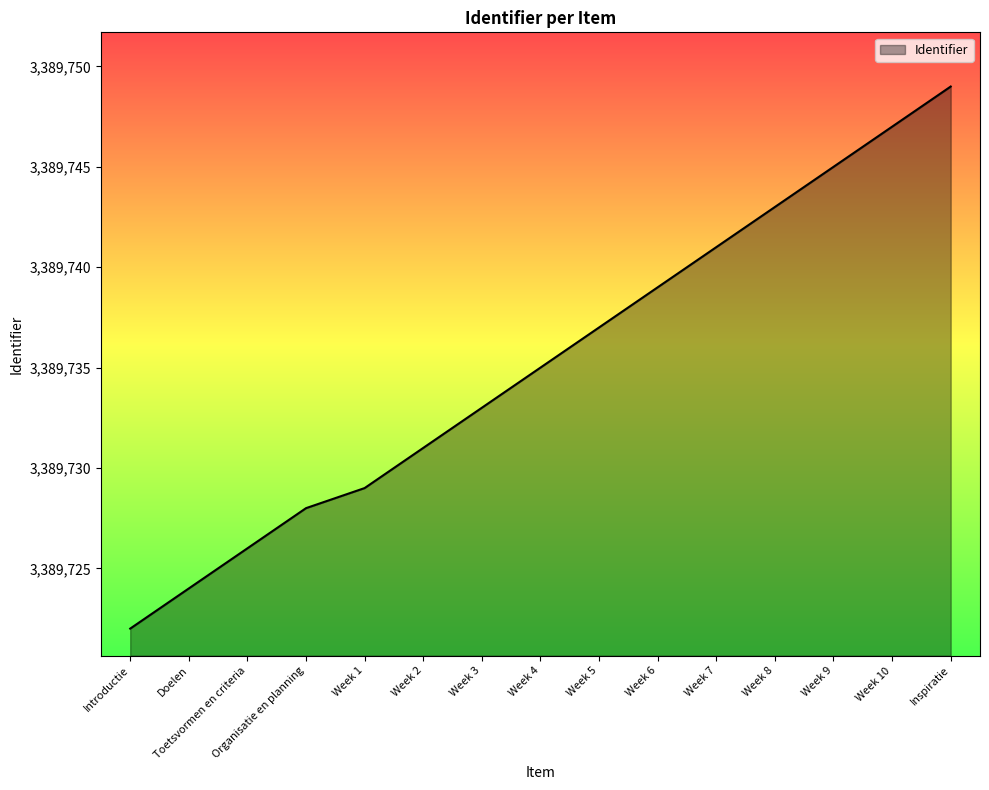

What value does the data have at Week 4, to the nearest 10?

3389740